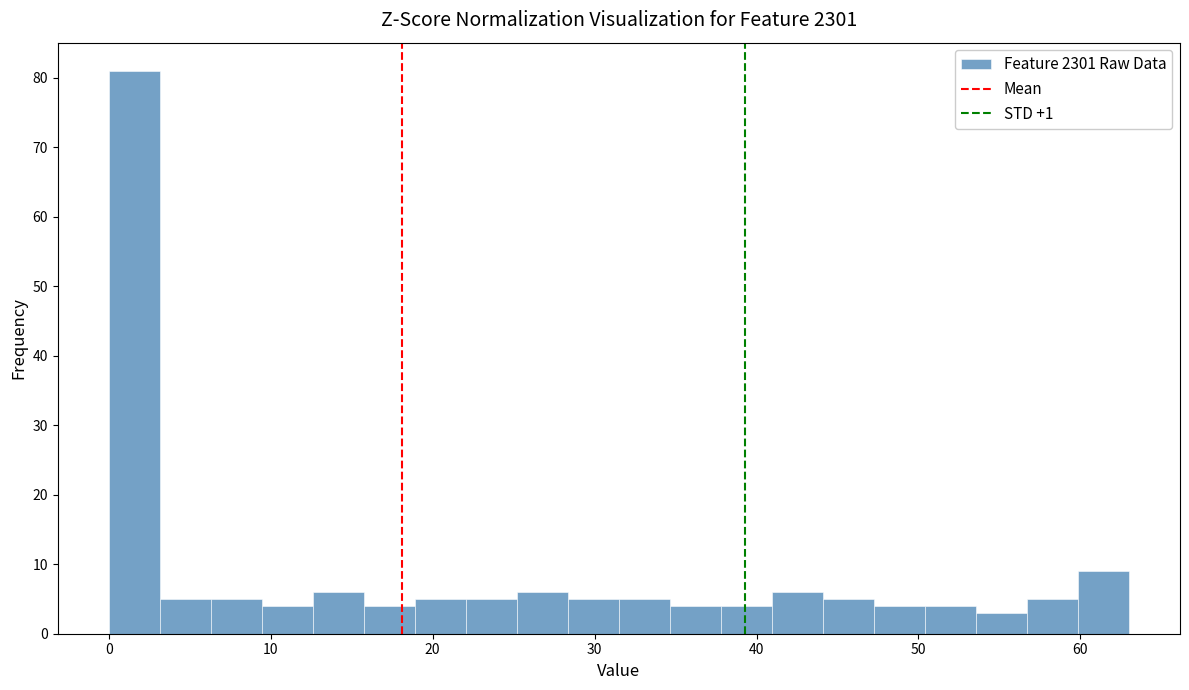

Around what value on the x-axis is the tallest bar? Give the approximate position of its centre, as read against the axis.

2